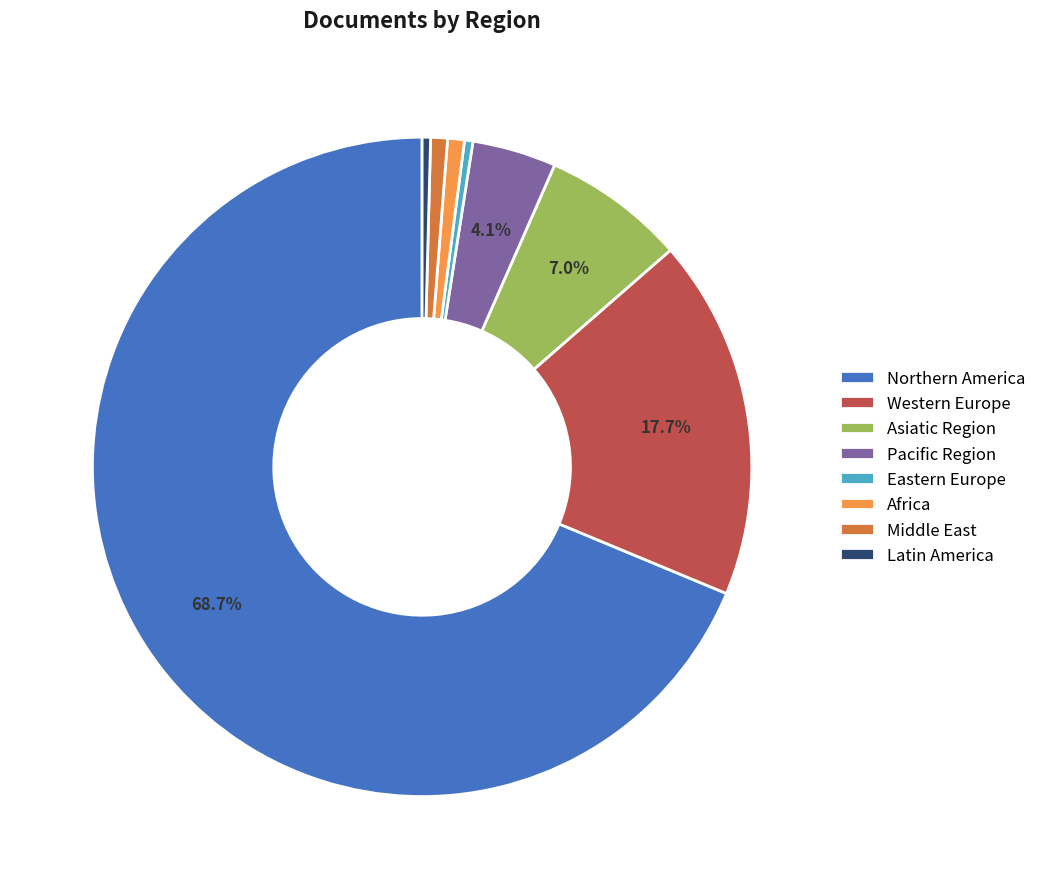

To the nearest percent, what is the difference between the largest and smallest slice percentages?

68%